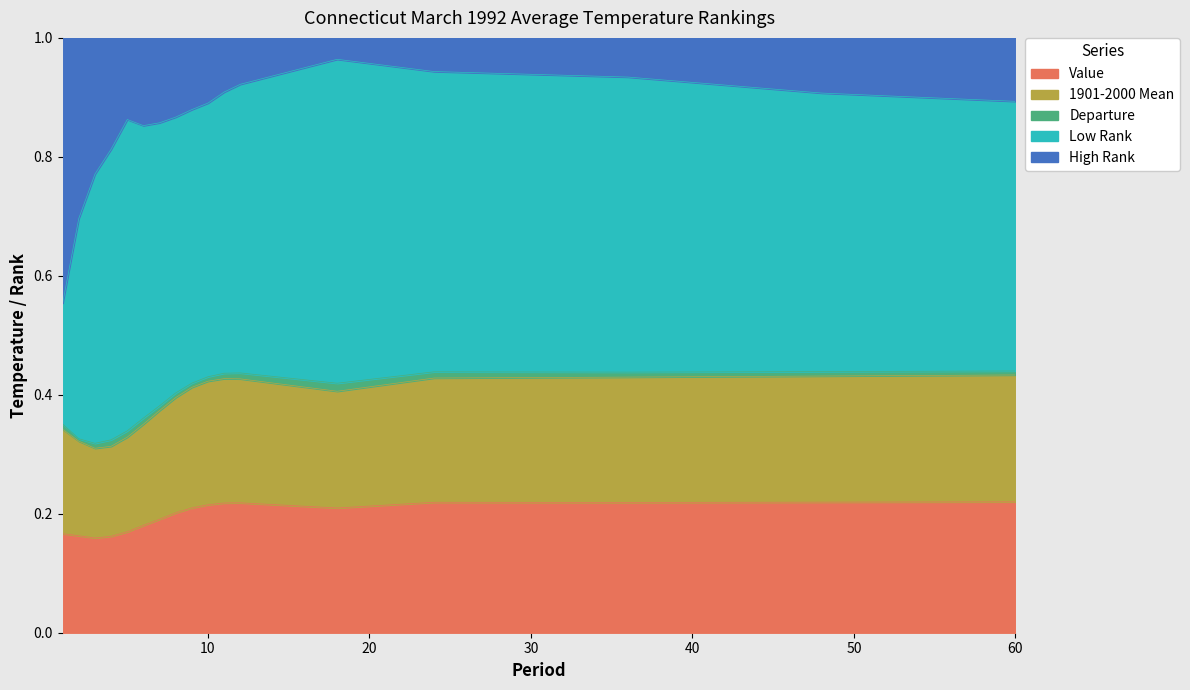

The value of Low Rank at 48 is 1.5. True or false?

False